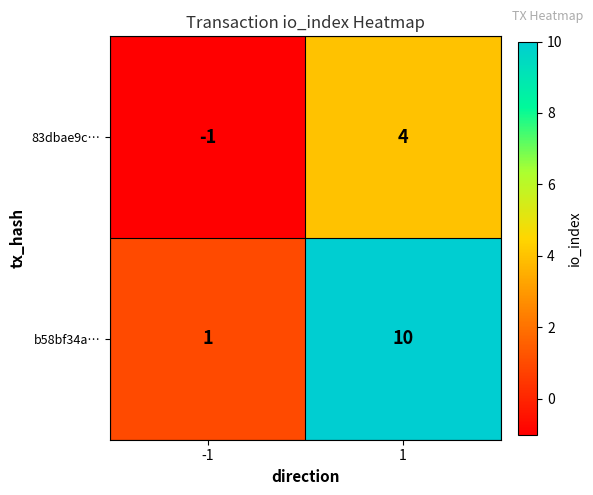

Reading left to right, what are all the values shown in this chart?

83dbae9c…: -1	4
b58bf34a…: 1	10